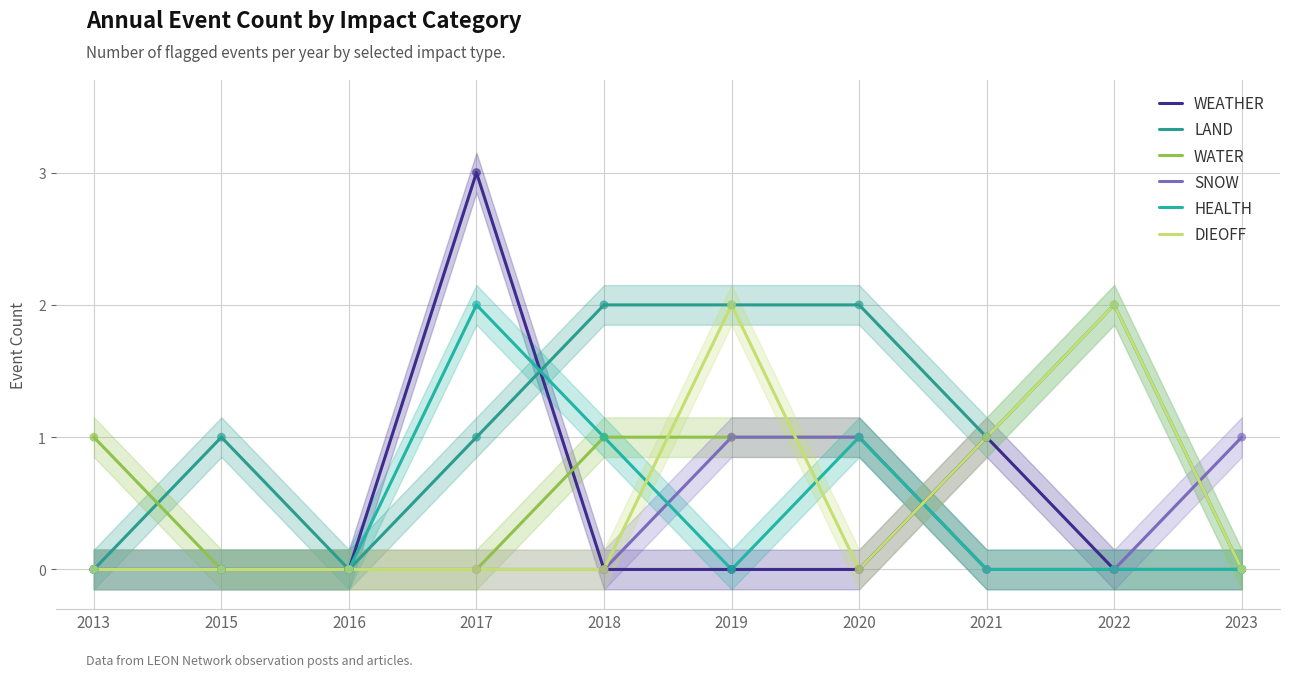

Is the value of WATER at 2013 greater than the value of HEALTH at 2016?

Yes